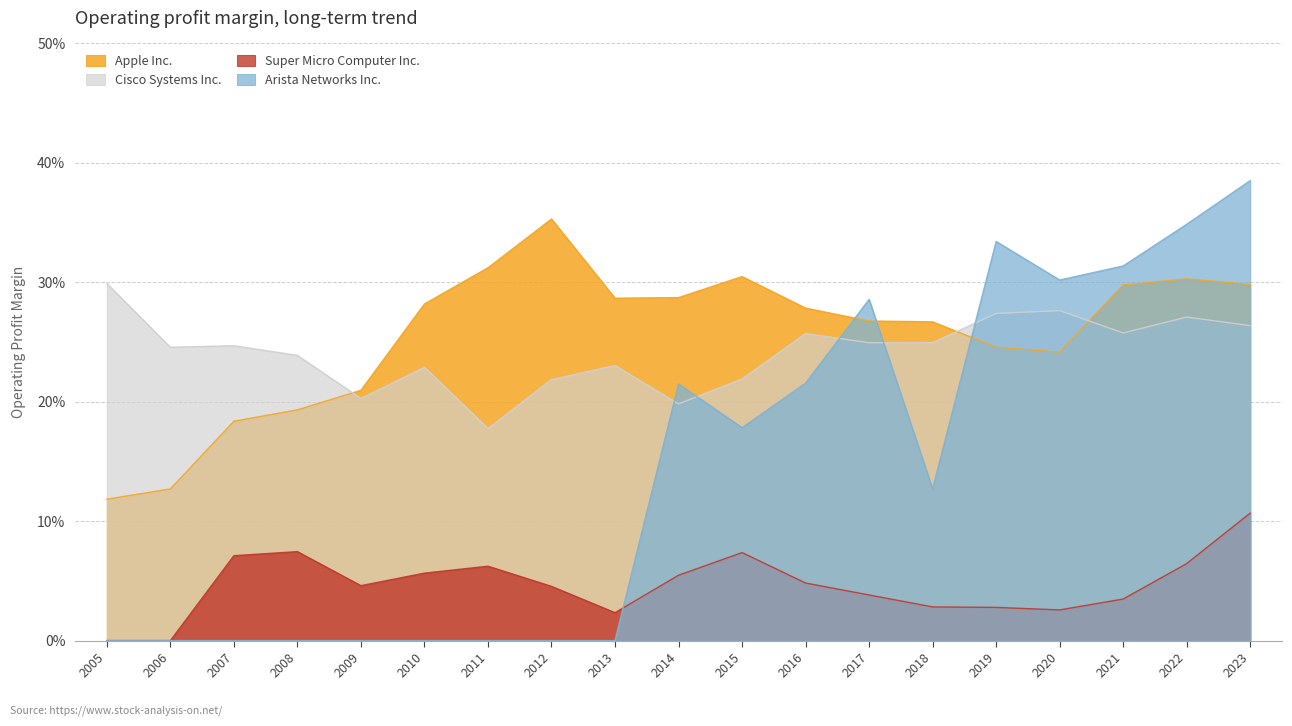

True or false: Cisco Systems Inc. has more than 2 interior local peaks.

True